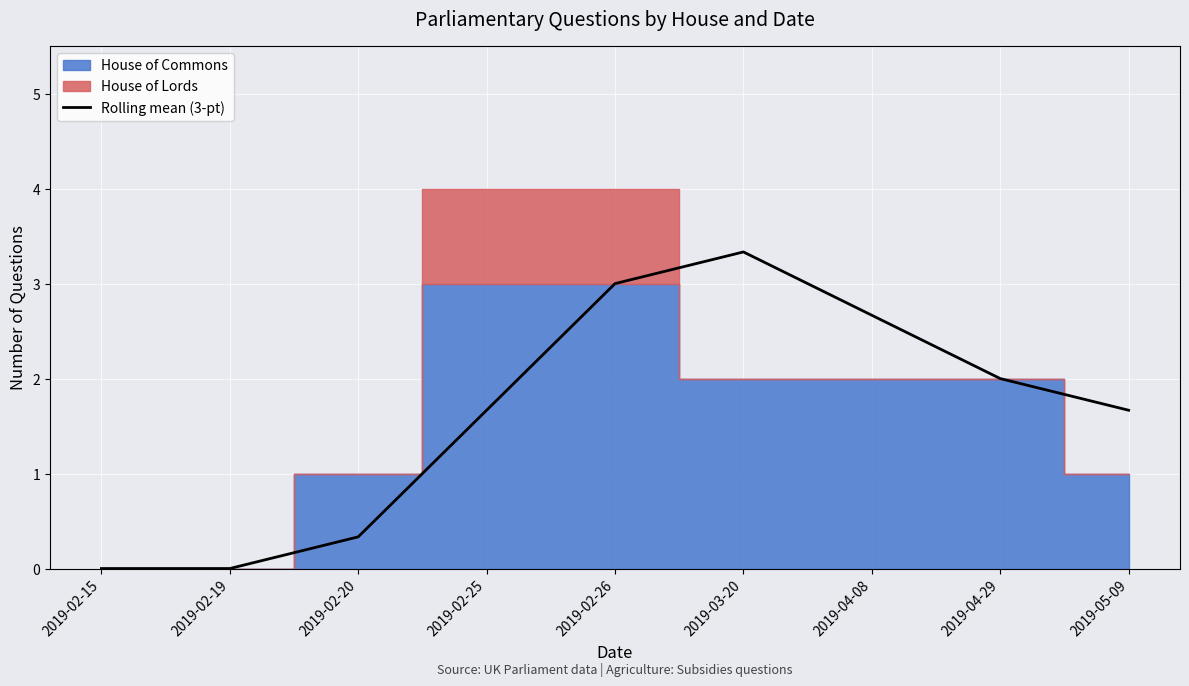

Reading right to left, what are all the values shown in this chart?

1.7	2.0	2.7	3.3	3.0	1.7	0.3	0.0	0.0